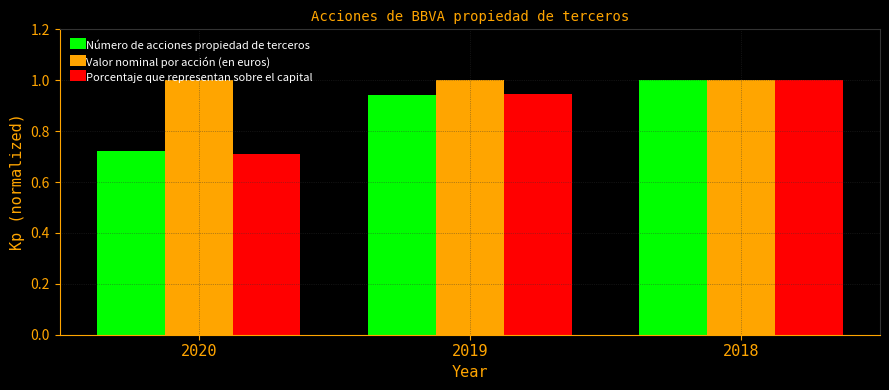

What are all the series names shown in the legend?

Número de acciones propiedad de terceros, Valor nominal por acción (en euros), Porcentaje que representan sobre el capital